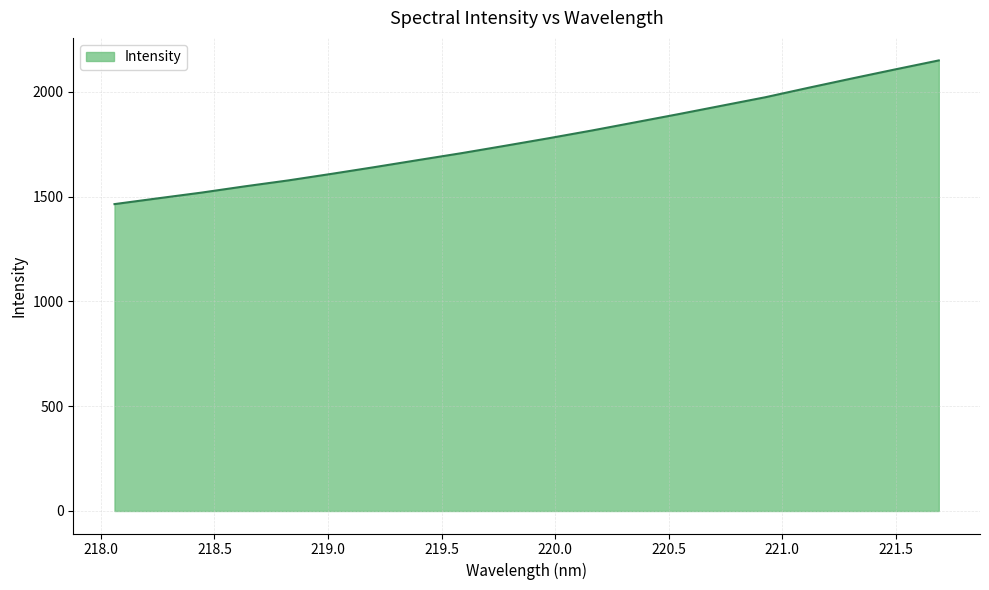

What is the smallest value displayed?

1464.0